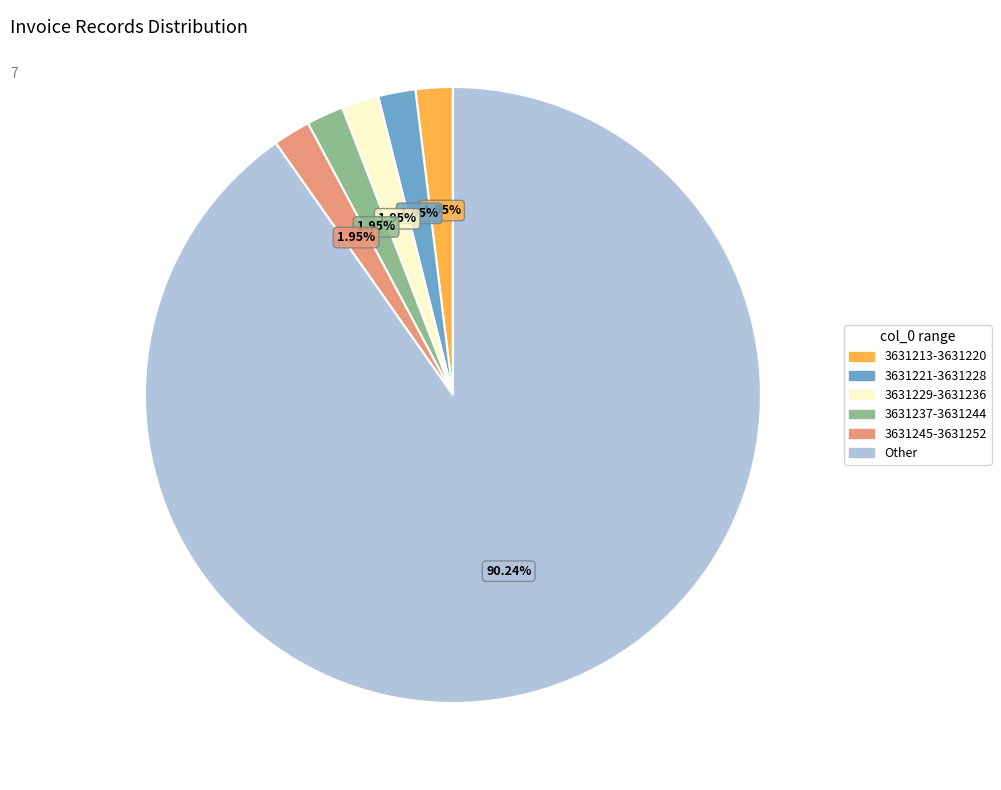

Does 3631229-3631236 account for over 50% of the chart?

No